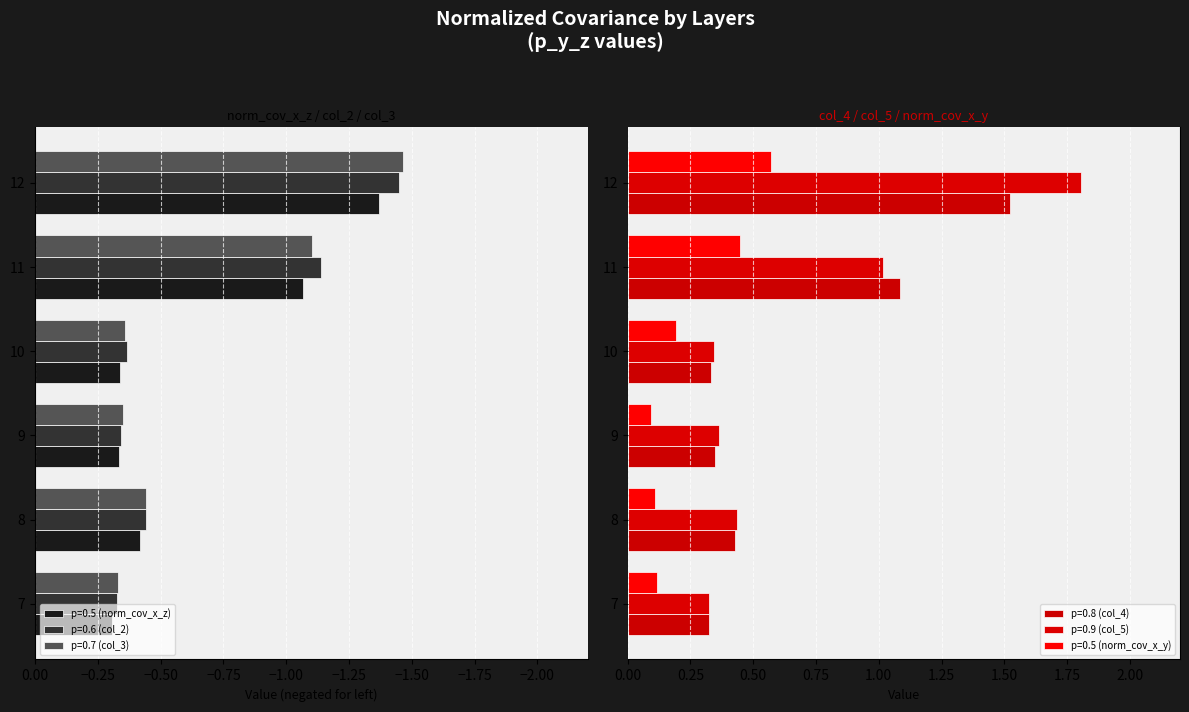

List the series in order of their peak value, highest first.

p=0.9 (col_5), p=0.8 (col_4), p=0.5 (norm_cov_x_y), p=0.5 (norm_cov_x_z), p=0.6 (col_2), p=0.7 (col_3)